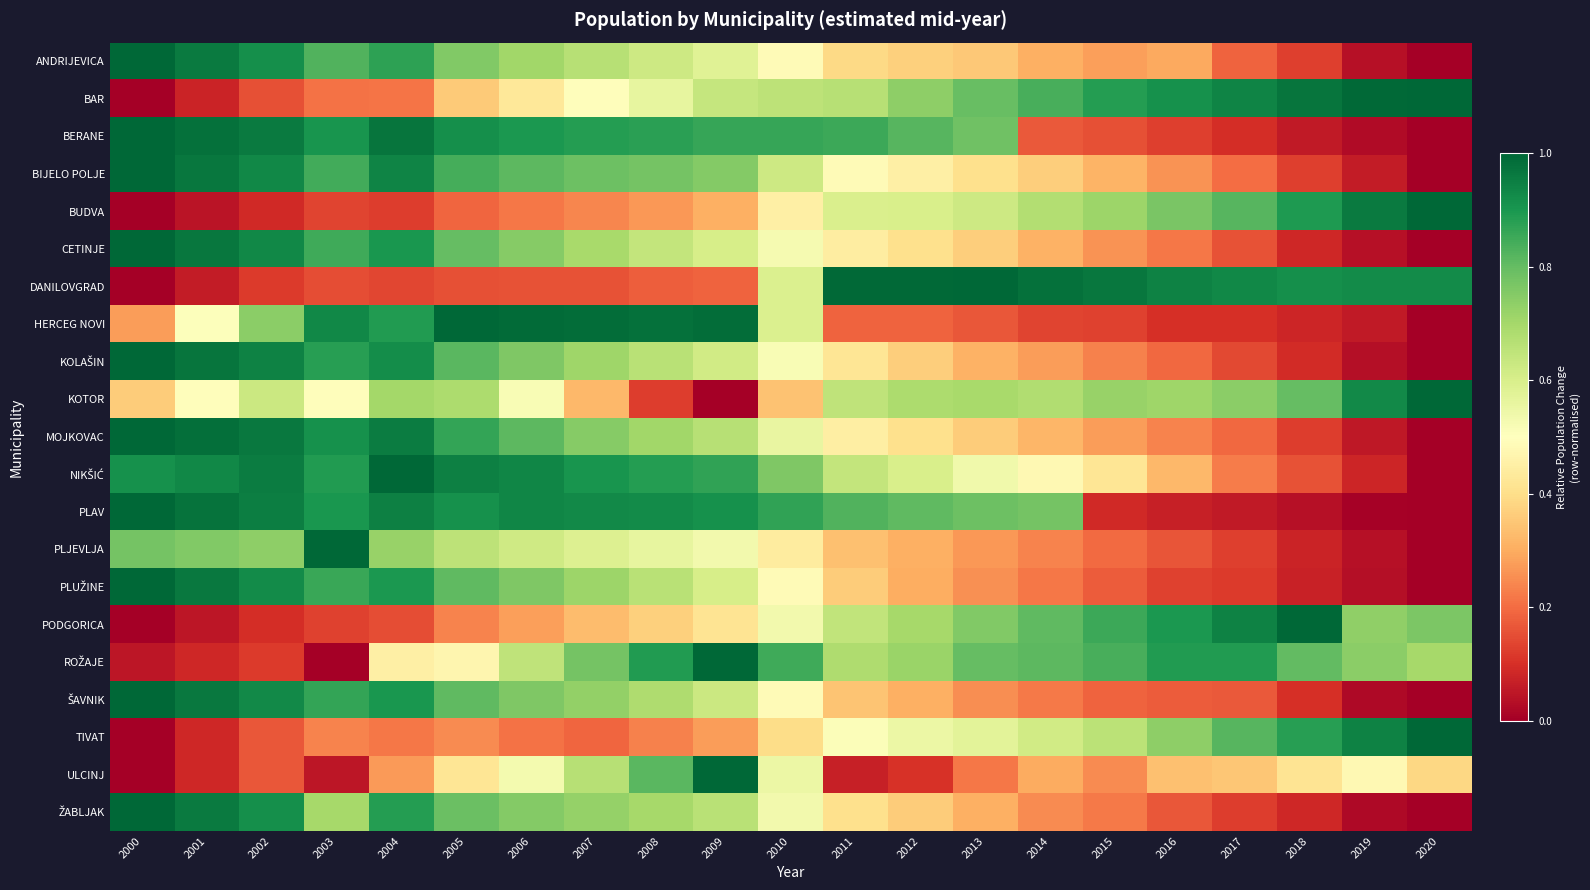

Which series has the largest total across all categories?

PLAV